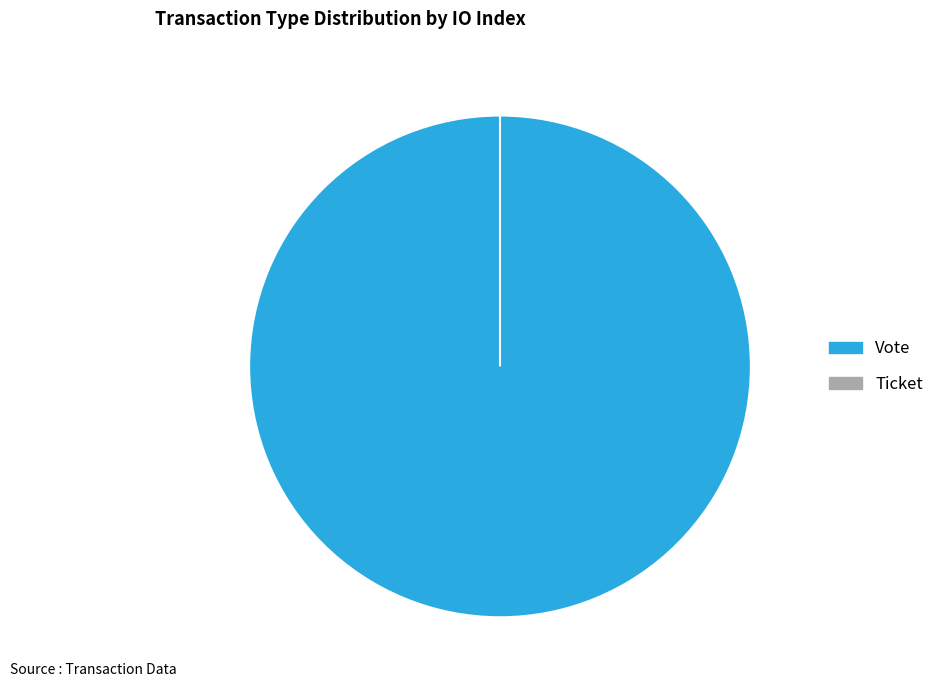

To the nearest percent, what portion does Vote represent?

100%